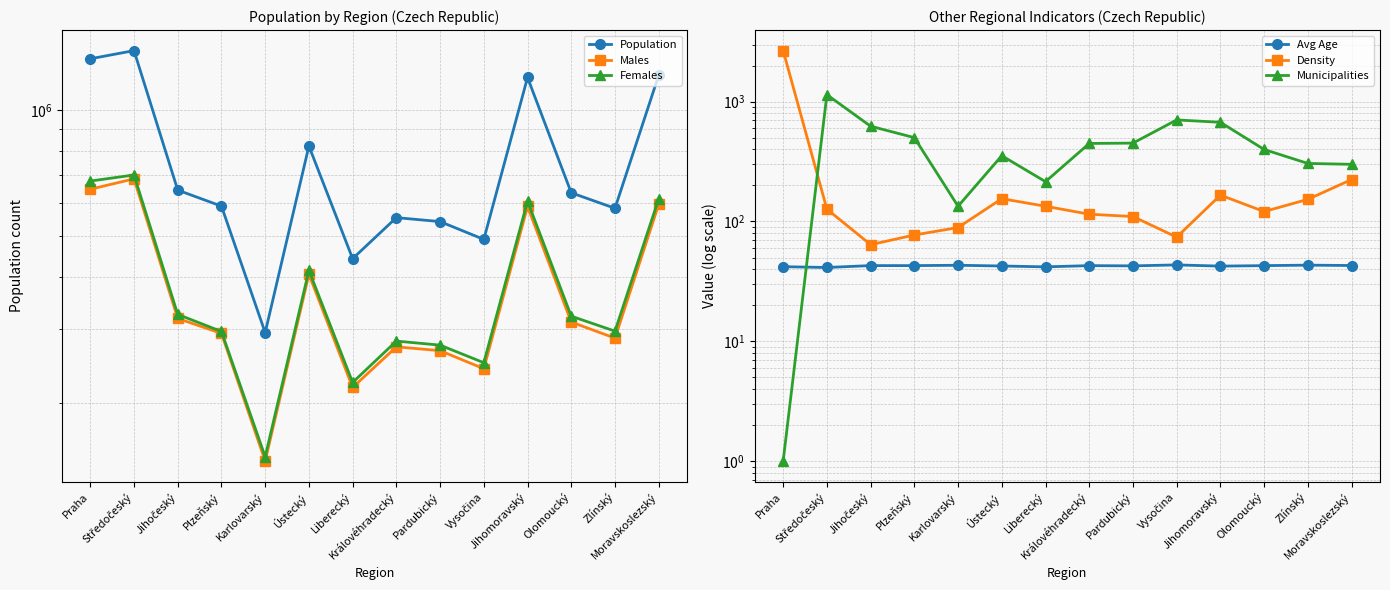

The Females series shows 440243.1 at Pardubický. True or false?

False